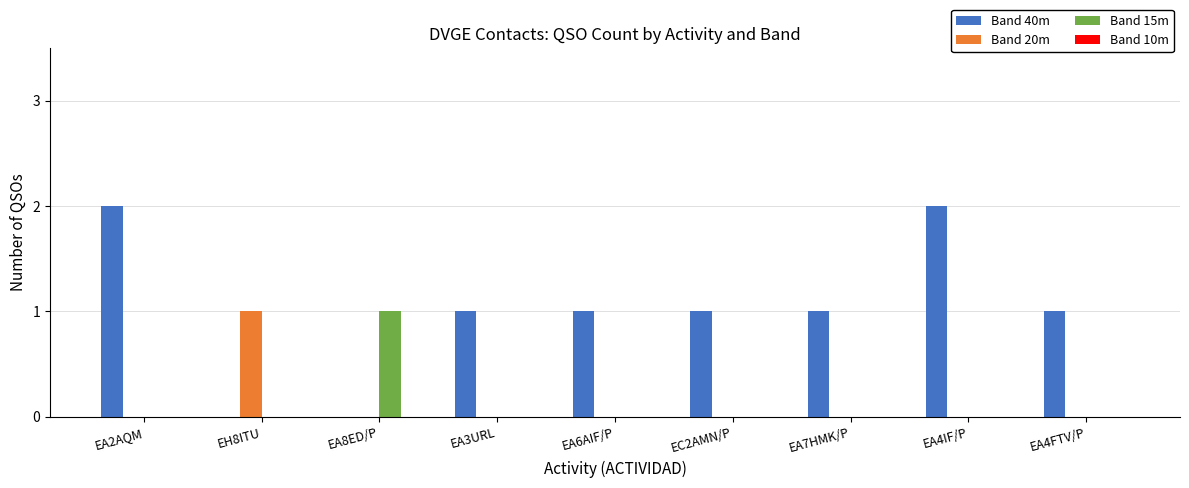

Which category has the highest value in the Band 20m series?

EH8ITU